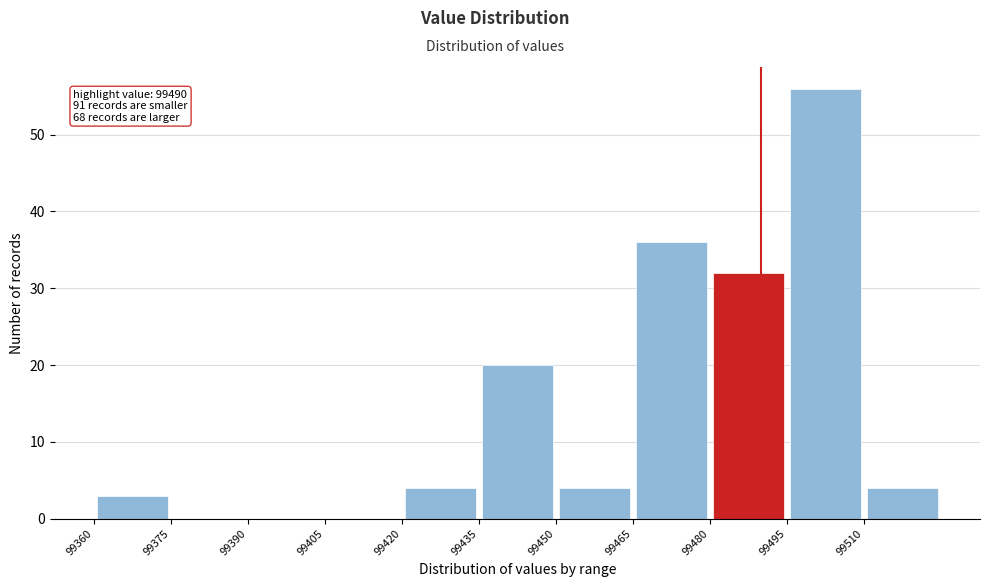

Which range on the x-axis has the tallest bar?

99495 to 99510